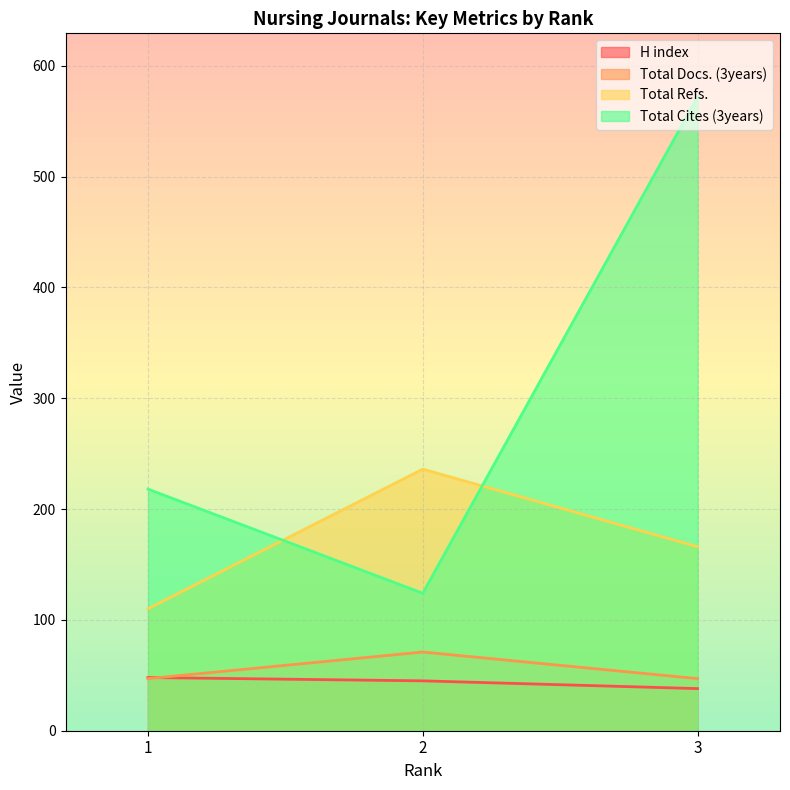

What value does the H index series have at 3, to the nearest 10?

40